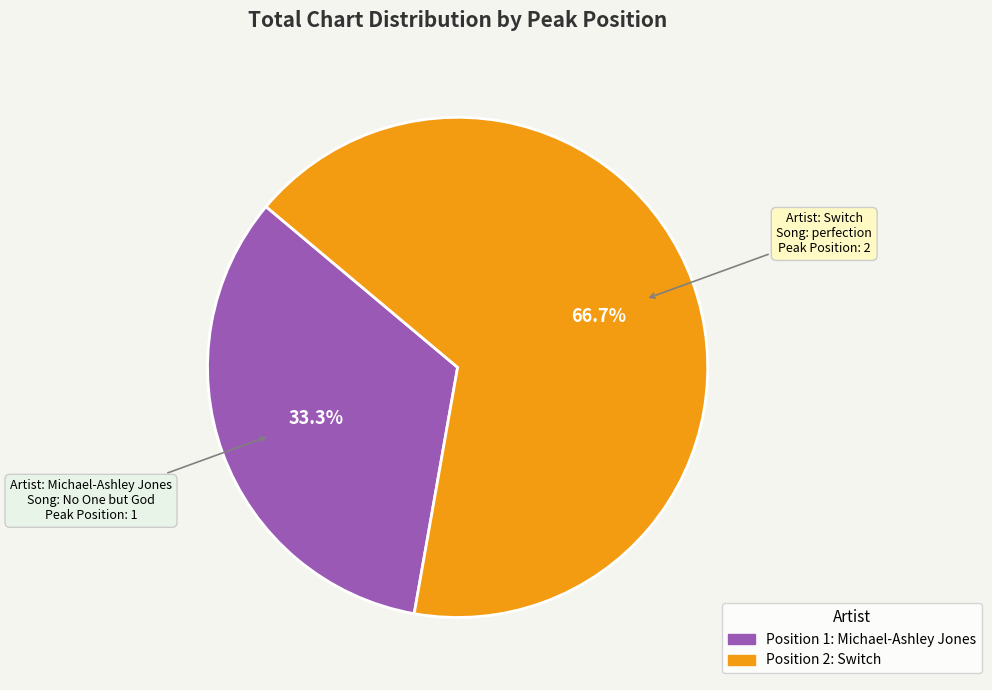

Is there a majority slice in this chart?

Yes